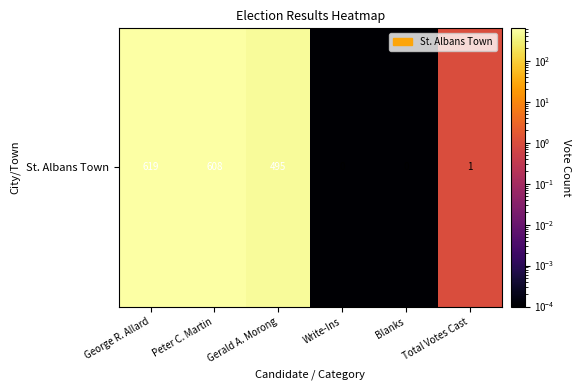

Reading right to left, list all the values displayed in this chart.

Total Votes Cast=1.0	Blanks=0.0	Write-Ins=0.0	Gerald A. Morong=495.0	Peter C. Martin=608.0	George R. Allard=619.0